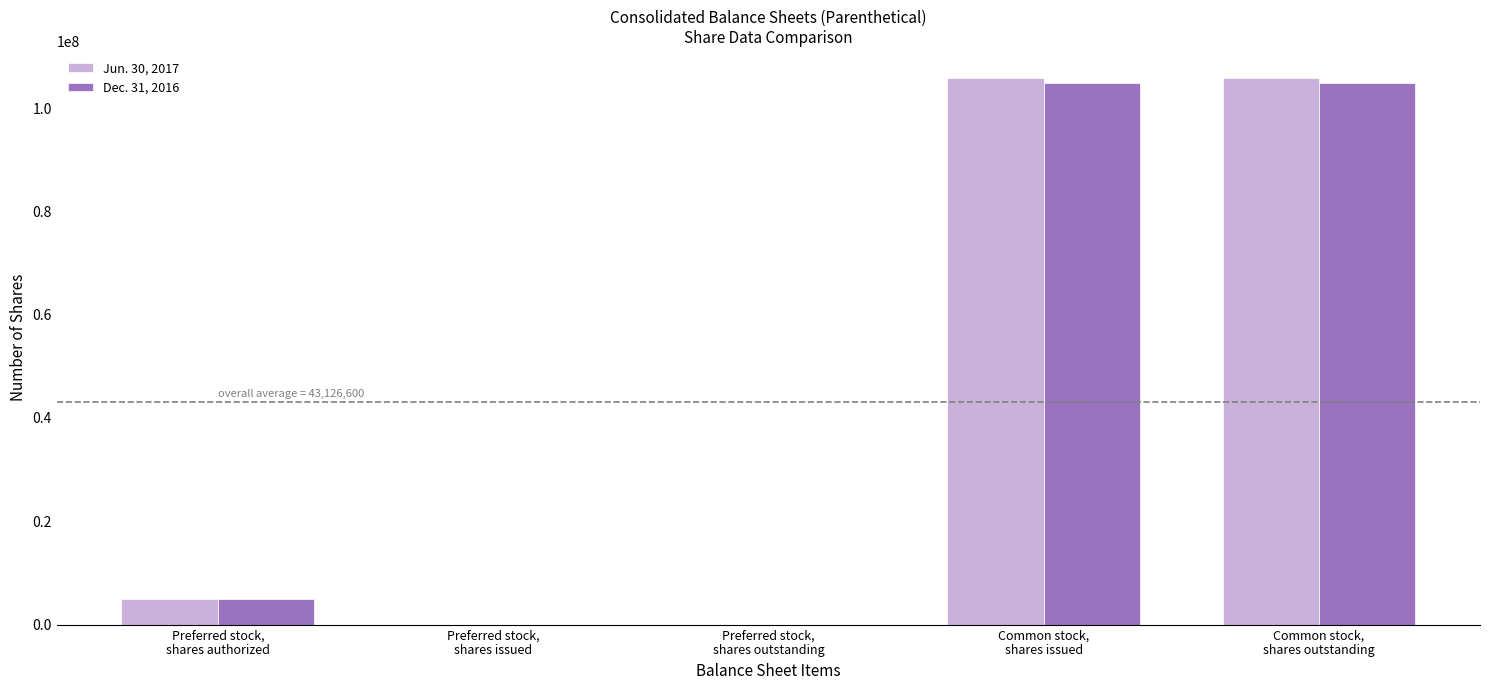

What is the maximum value shown in the chart?

105759000